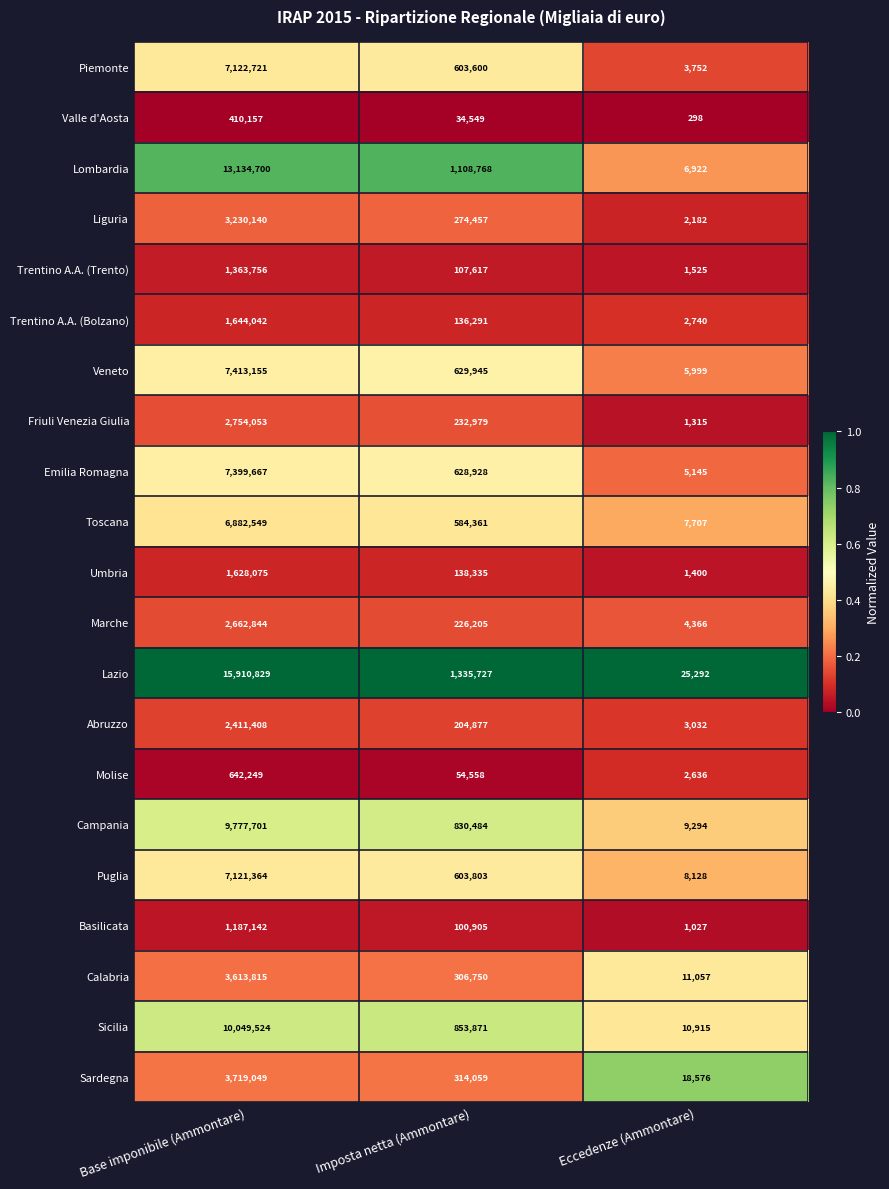

Where does the Veneto series first go above 629945?

Base imponibile (Ammontare)